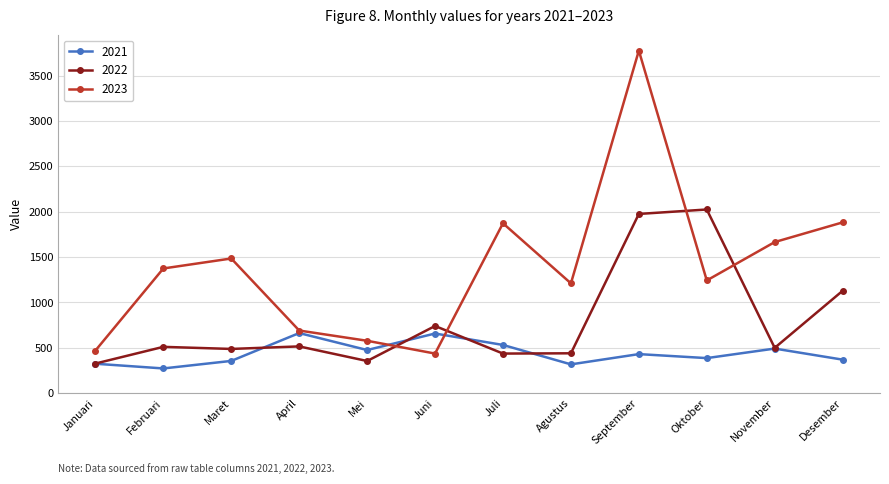

True or false: 2021 and 2023 cross at least once.

True